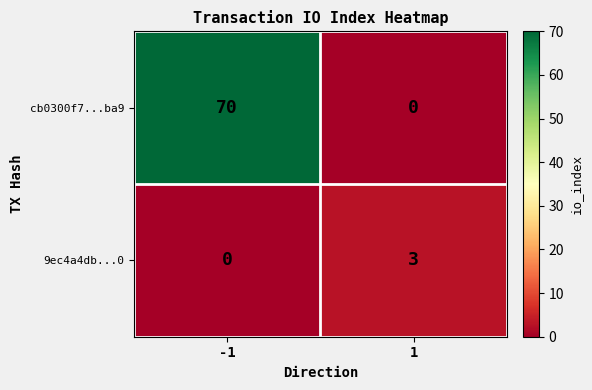

The value of cb0300f7...ba9 at 1 is 0. True or false?

True